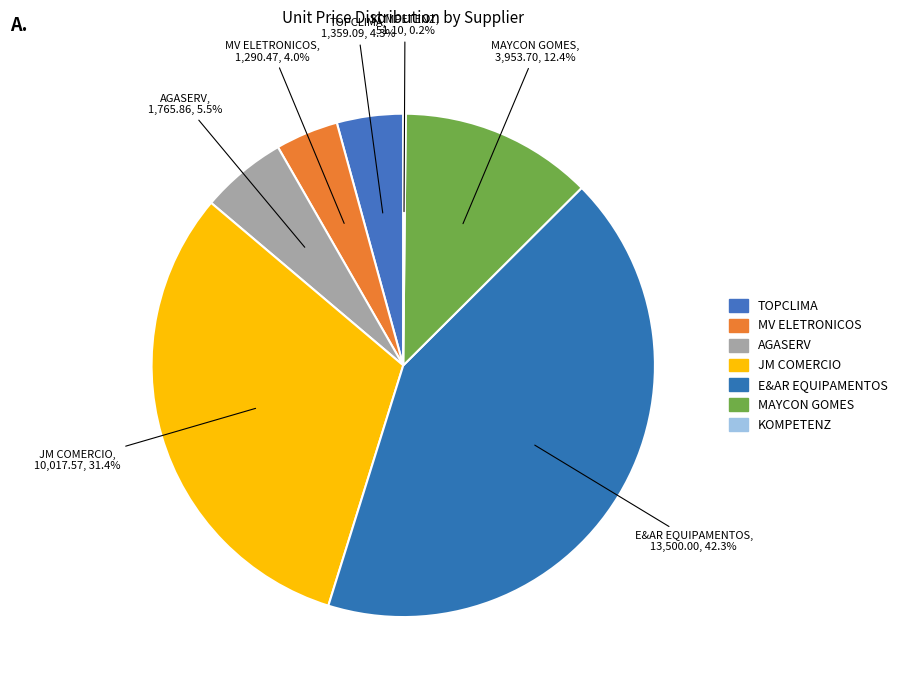

Which has a higher value, E&AR EQUIPAMENTOS or MV ELETRONICOS?

E&AR EQUIPAMENTOS